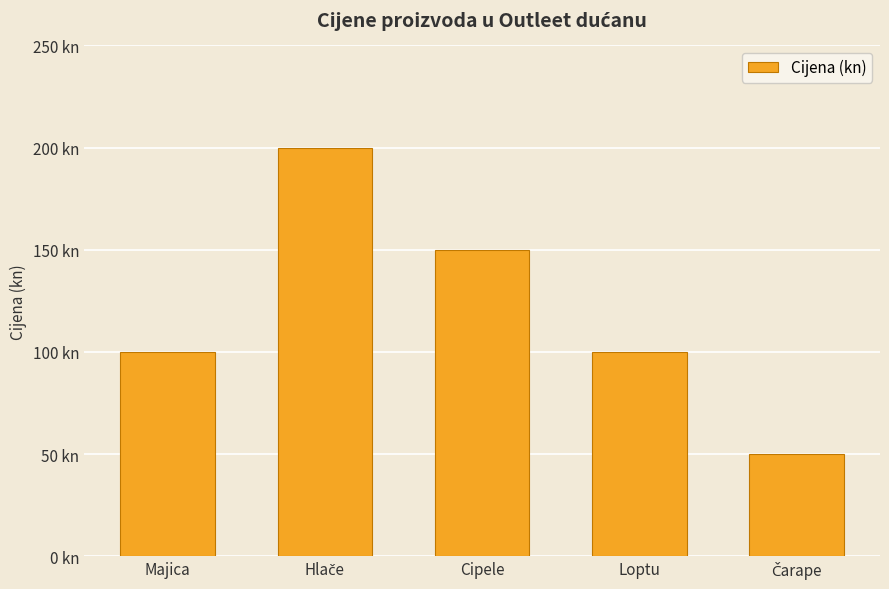

Reading left to right, extract all data points from this chart.

Majica=100	Hlače=200	Cipele=150	Loptu=100	Čarape=50